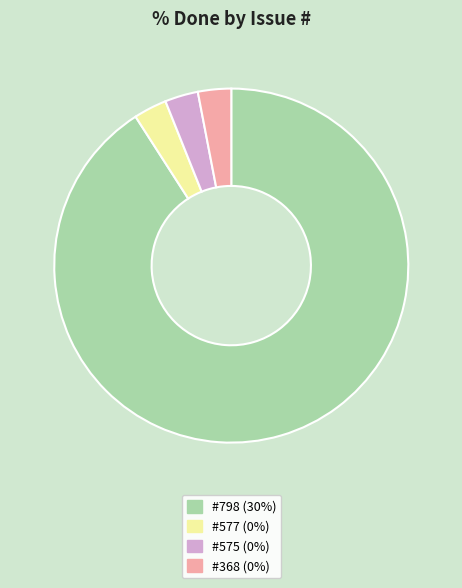

Does any single category account for the majority?

Yes